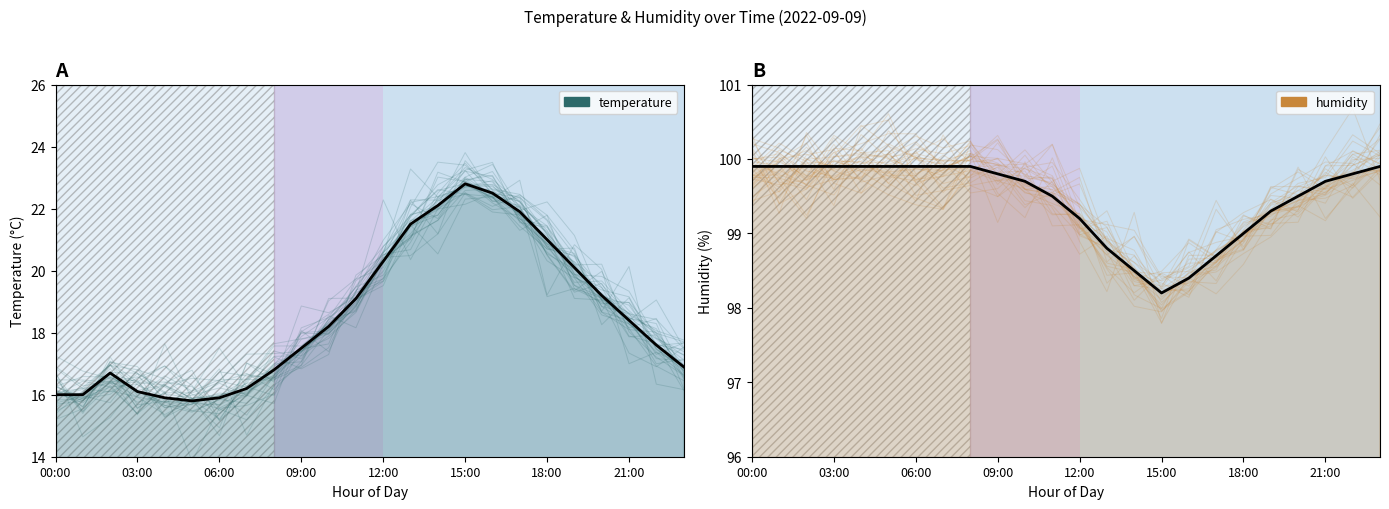

What value does the humidity series have at 18:00?

99.0